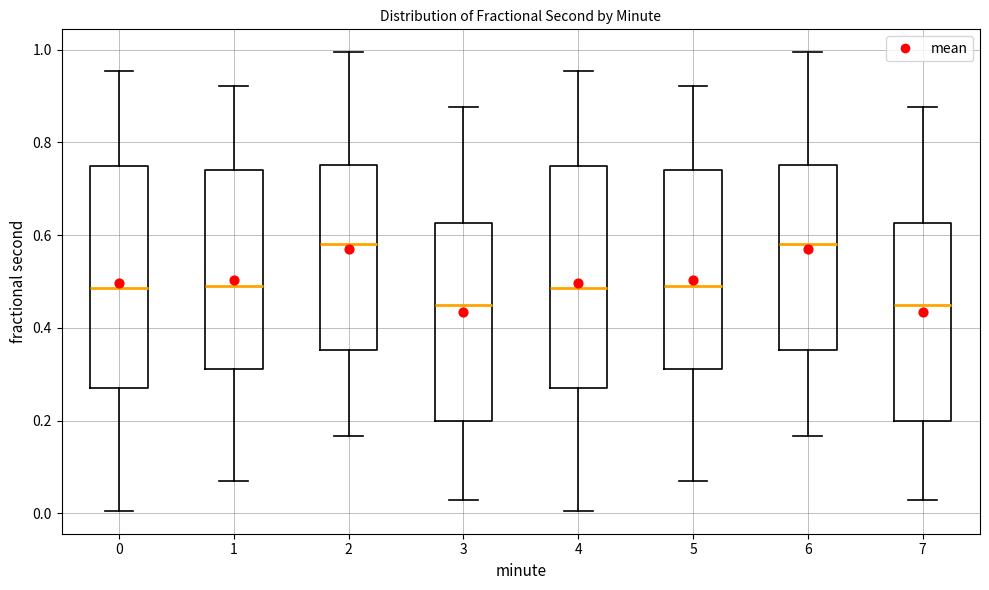

Where is the upper edge of the box at x = 0 on the y-axis? The values are not printed on the chart, so give them approximately, as read against the axis.

0.74